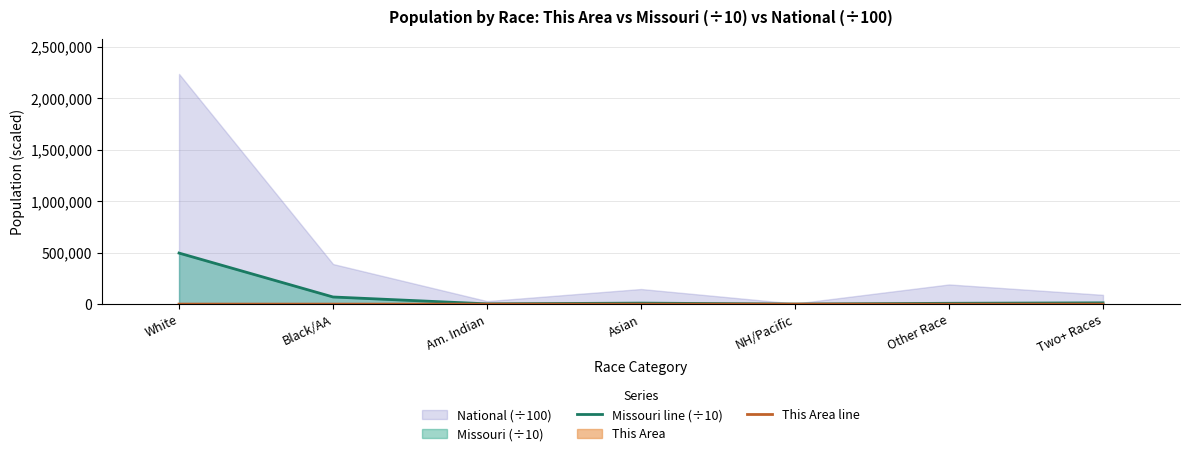

Does the chart display data point markers on the line(s)?

No